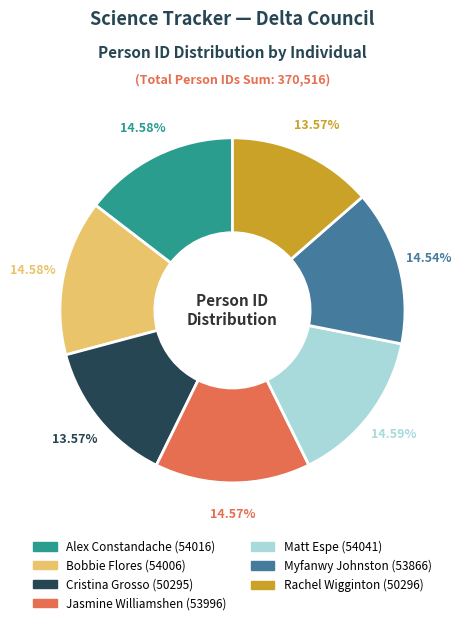

How many segments does this pie chart have?

7